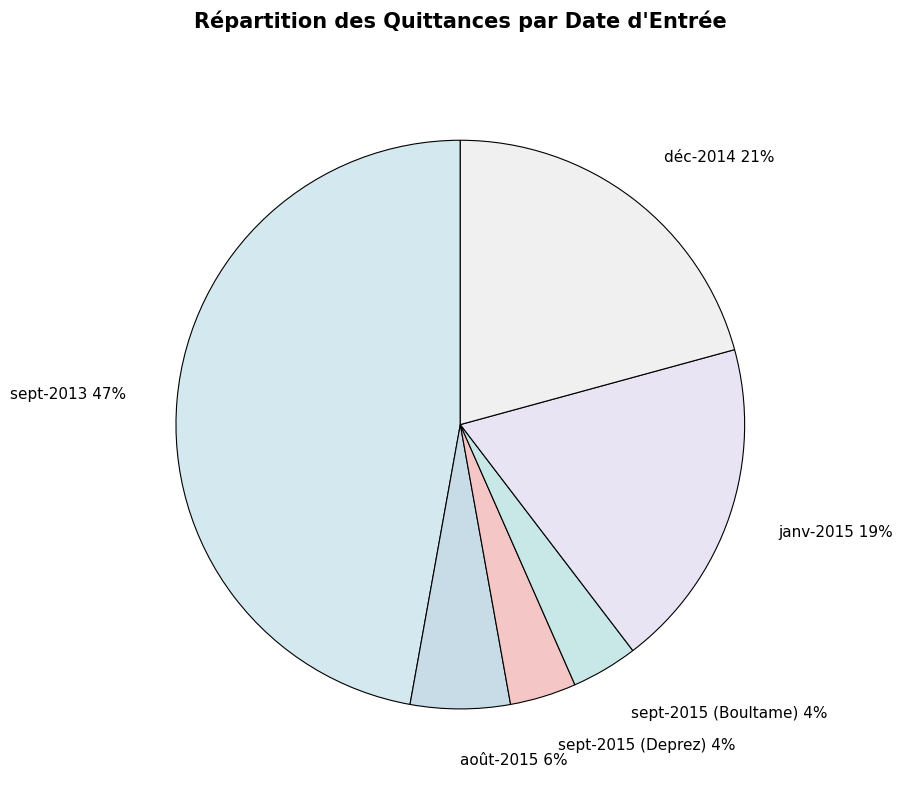

What is the ratio of the value at sept-2015 (Deprez) to the value at sept-2015 (Boultame)?

1.0